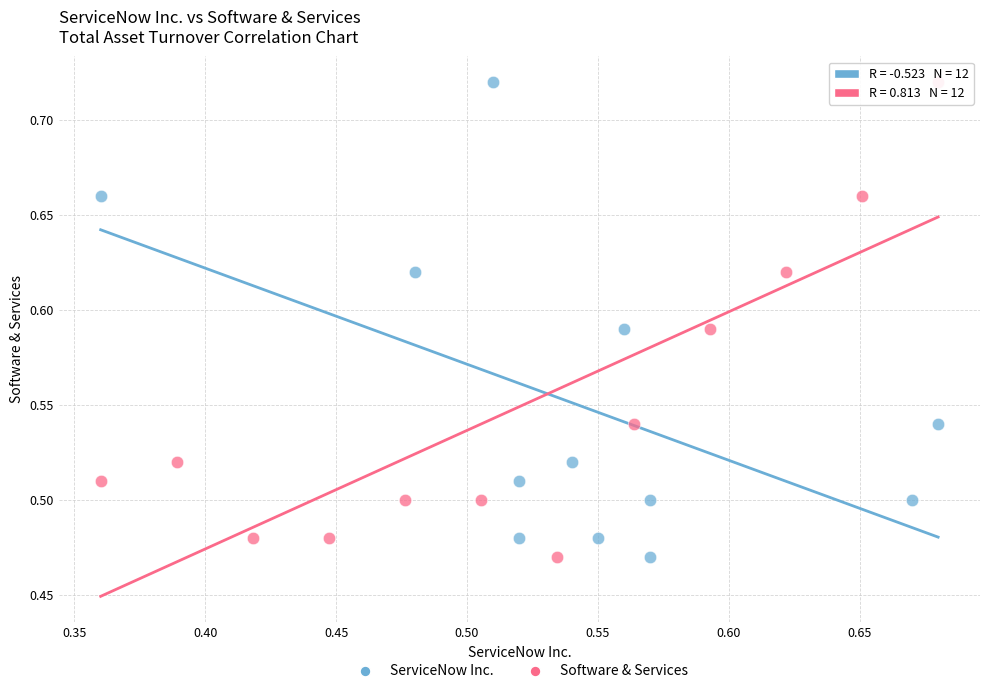

What are all the series names shown in the legend?

ServiceNow Inc., Software & Services